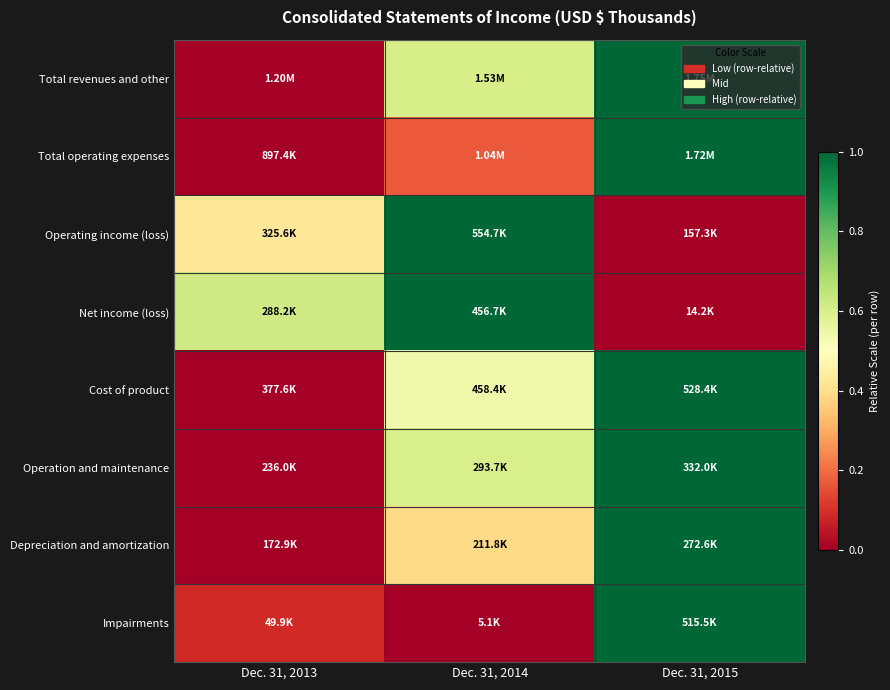

Reading left to right, extract all data points from this chart.

Total revenues and other: Dec. 31, 2013=0.0	Dec. 31, 2014=0.6	Dec. 31, 2015=1.0
Total operating expenses: Dec. 31, 2013=0.0	Dec. 31, 2014=0.2	Dec. 31, 2015=1.0
Operating income (loss): Dec. 31, 2013=0.4	Dec. 31, 2014=1.0	Dec. 31, 2015=0.0
Net income (loss): Dec. 31, 2013=0.6	Dec. 31, 2014=1.0	Dec. 31, 2015=0.0
Cost of product: Dec. 31, 2013=0.0	Dec. 31, 2014=0.5	Dec. 31, 2015=1.0
Operation and maintenance: Dec. 31, 2013=0.0	Dec. 31, 2014=0.6	Dec. 31, 2015=1.0
Depreciation and amortization: Dec. 31, 2013=0.0	Dec. 31, 2014=0.4	Dec. 31, 2015=1.0
Impairments: Dec. 31, 2013=0.1	Dec. 31, 2014=0.0	Dec. 31, 2015=1.0